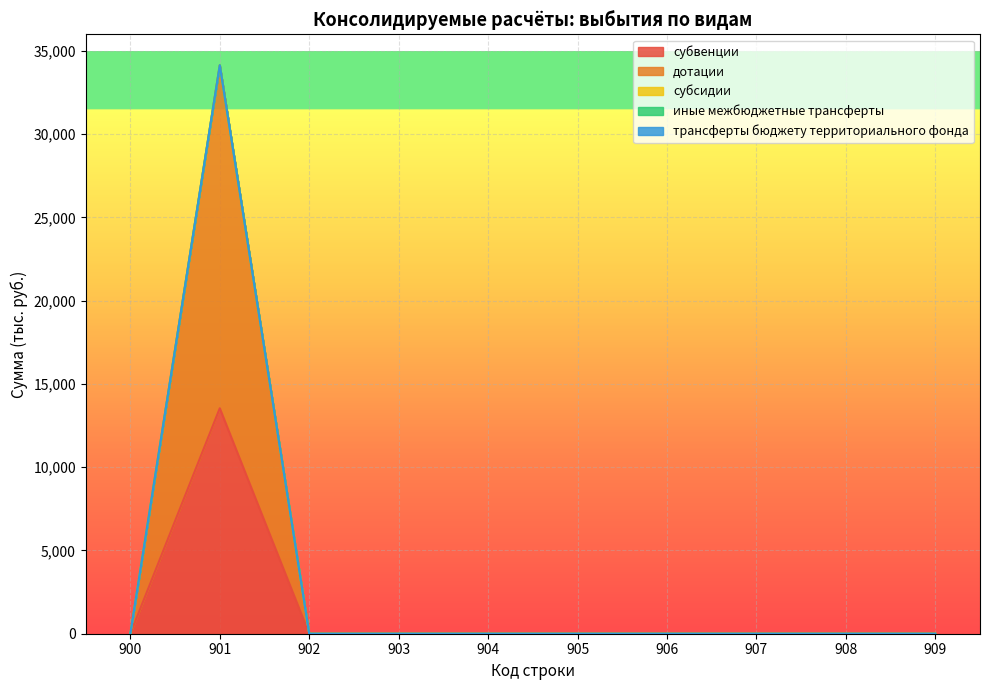

How many lines are shown in the chart?

5